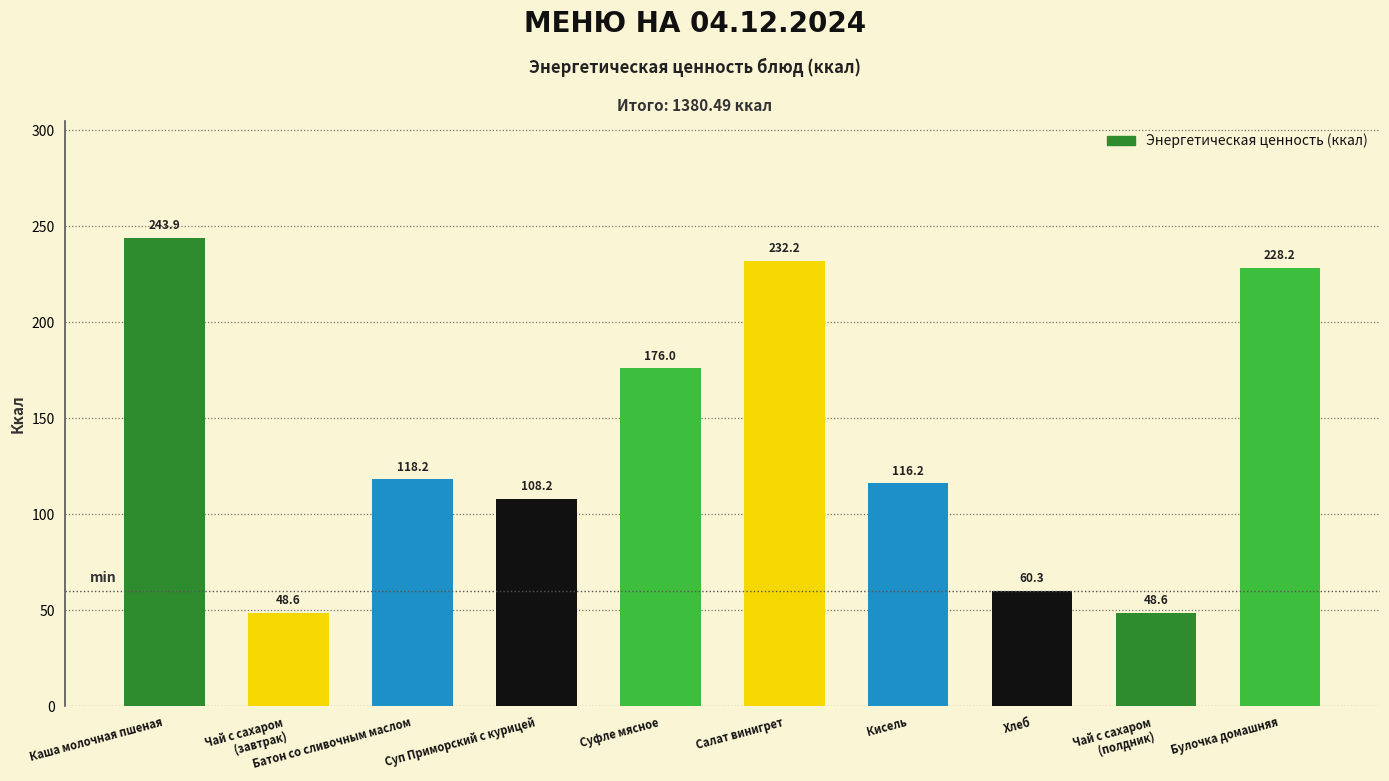

How many bars are there in total?

10